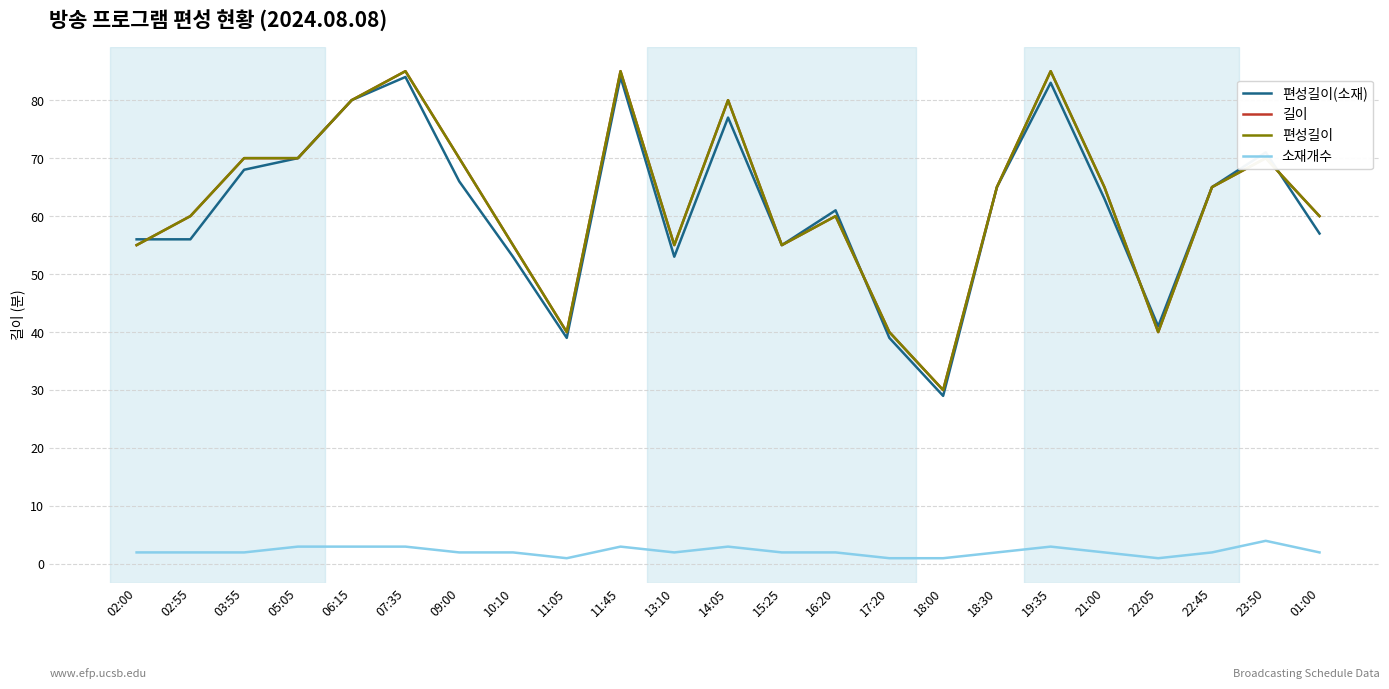

List the labels in order of 편성길이(소재) value, smallest first.

18:00, 11:05, 17:20, 22:05, 10:10, 13:10, 15:25, 02:00, 02:55, 01:00, 16:20, 21:00, 18:30, 22:45, 09:00, 03:55, 05:05, 23:50, 14:05, 06:15, 19:35, 07:35, 11:45